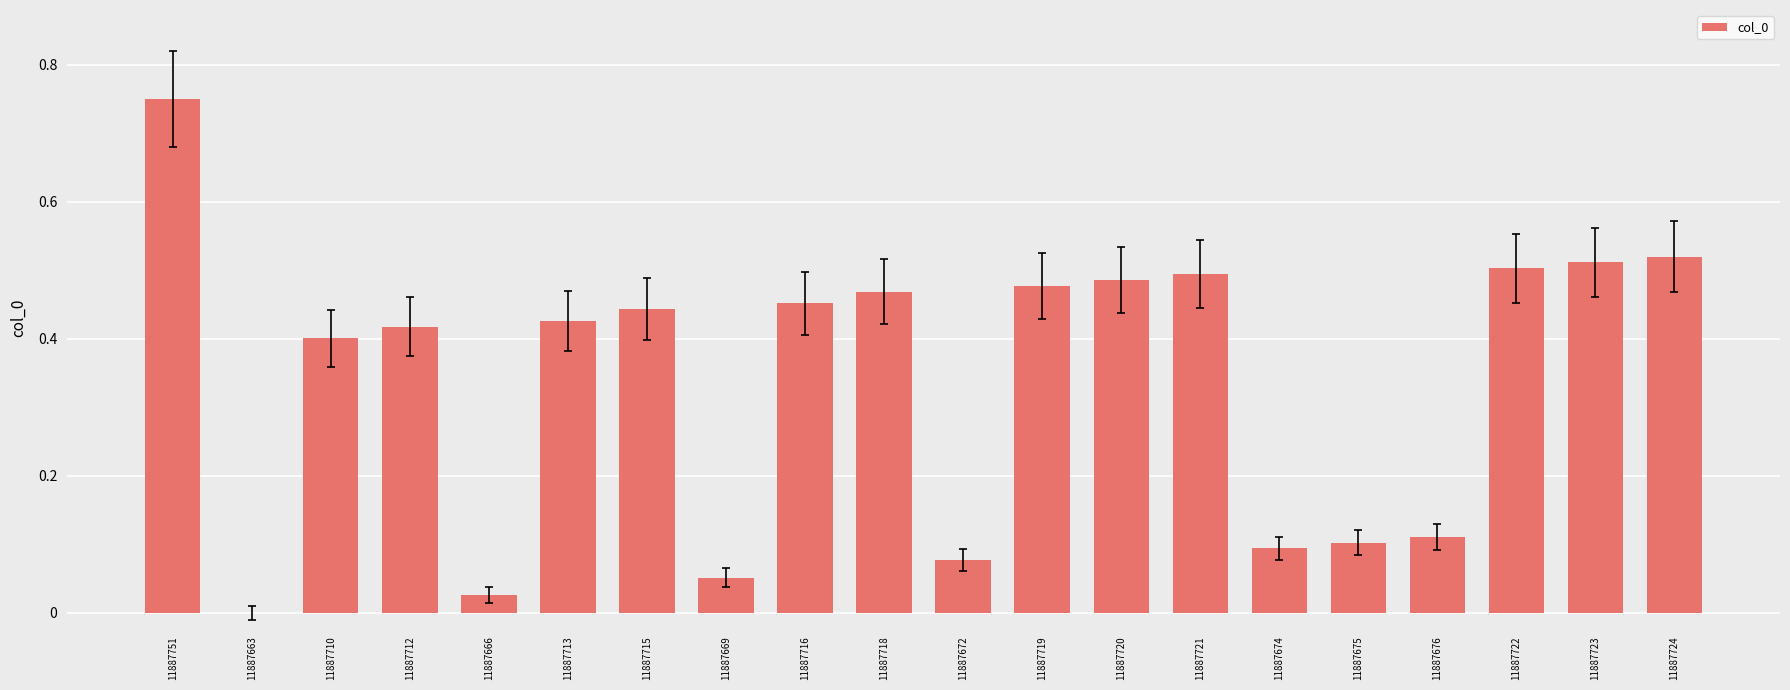

Which has a higher value, 11887719 or 11887723?

11887723